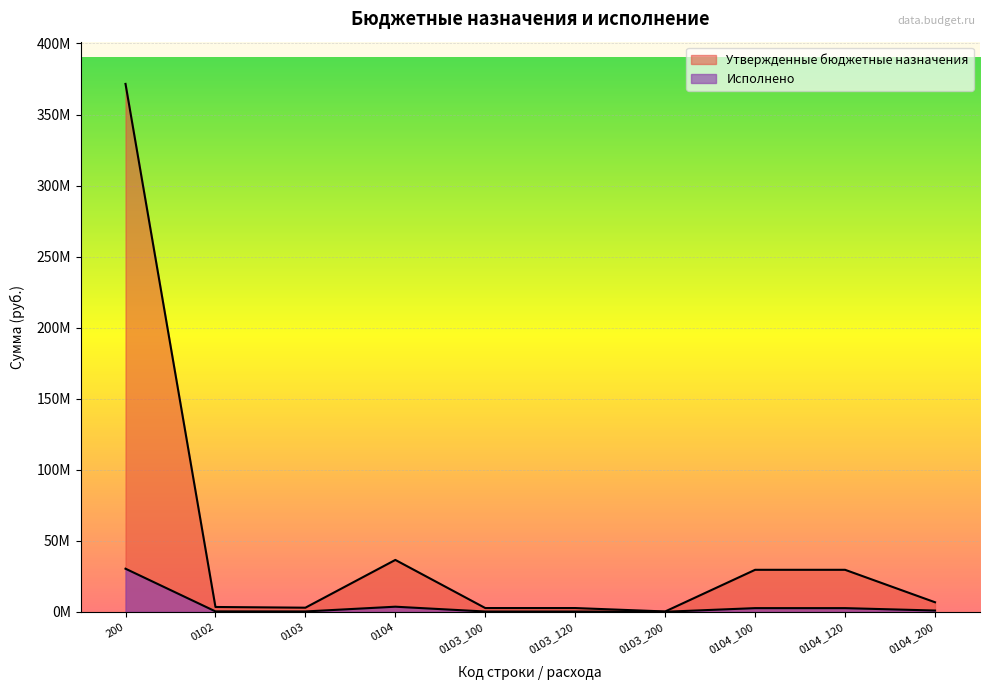

At which category does the chart reach its minimum across all series?

0103_200